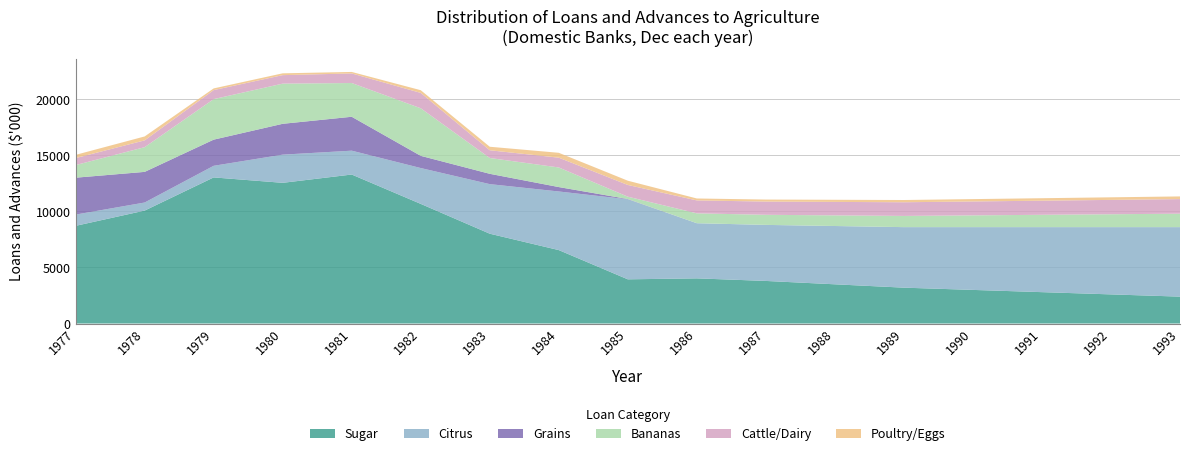

Reading left to right, list all the values displayed in this chart.

Sugar: 8715	10076	13036	12553	13293	10674	8014	6552	3944	4030	3800	3500	3200	3000	2800	2600	2400
Citrus: 1003	720	1036	2514	2128	3198	4422	5229	7138	4920	5000	5200	5400	5600	5800	6000	6200
Grains: 3292	2733	2333	2751	3025	1088	921	393	25	0	0	0	0	0	0	0	0
Bananas: 1126	2205	3616	3585	3011	4245	1411	1749	210	881	900	950	1000	1050	1100	1150	1200
Cattle/Dairy: 623	607	803	757	855	1369	690	873	1045	1152	1180	1200	1220	1240	1260	1280	1300
Poultry/Eggs: 289	349	152	162	133	242	313	436	379	173	180	190	200	210	220	230	240